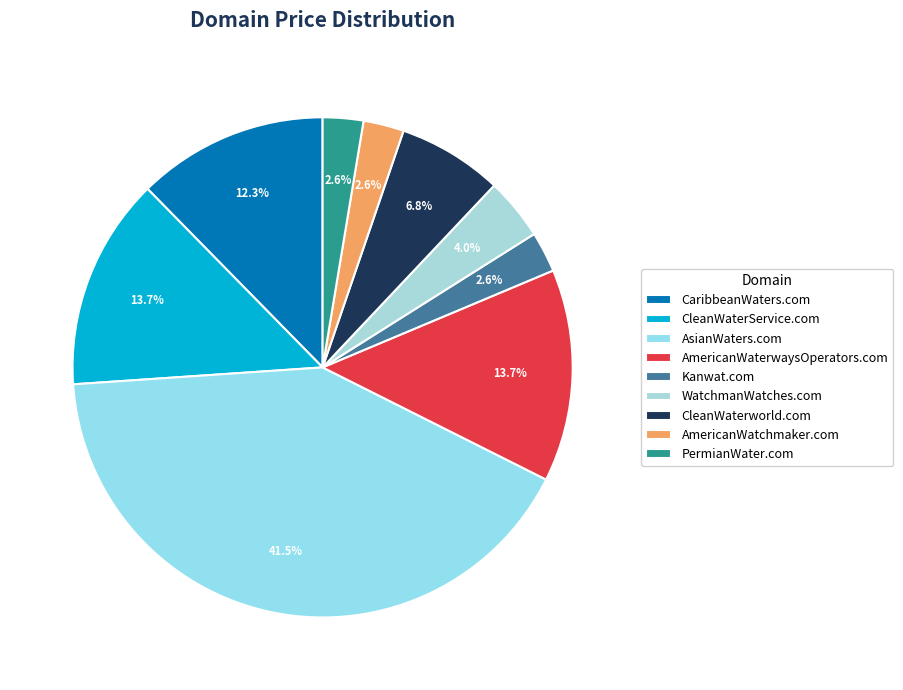

What percentage is the WatchmanWatches.com slice, to the nearest percent?

4%